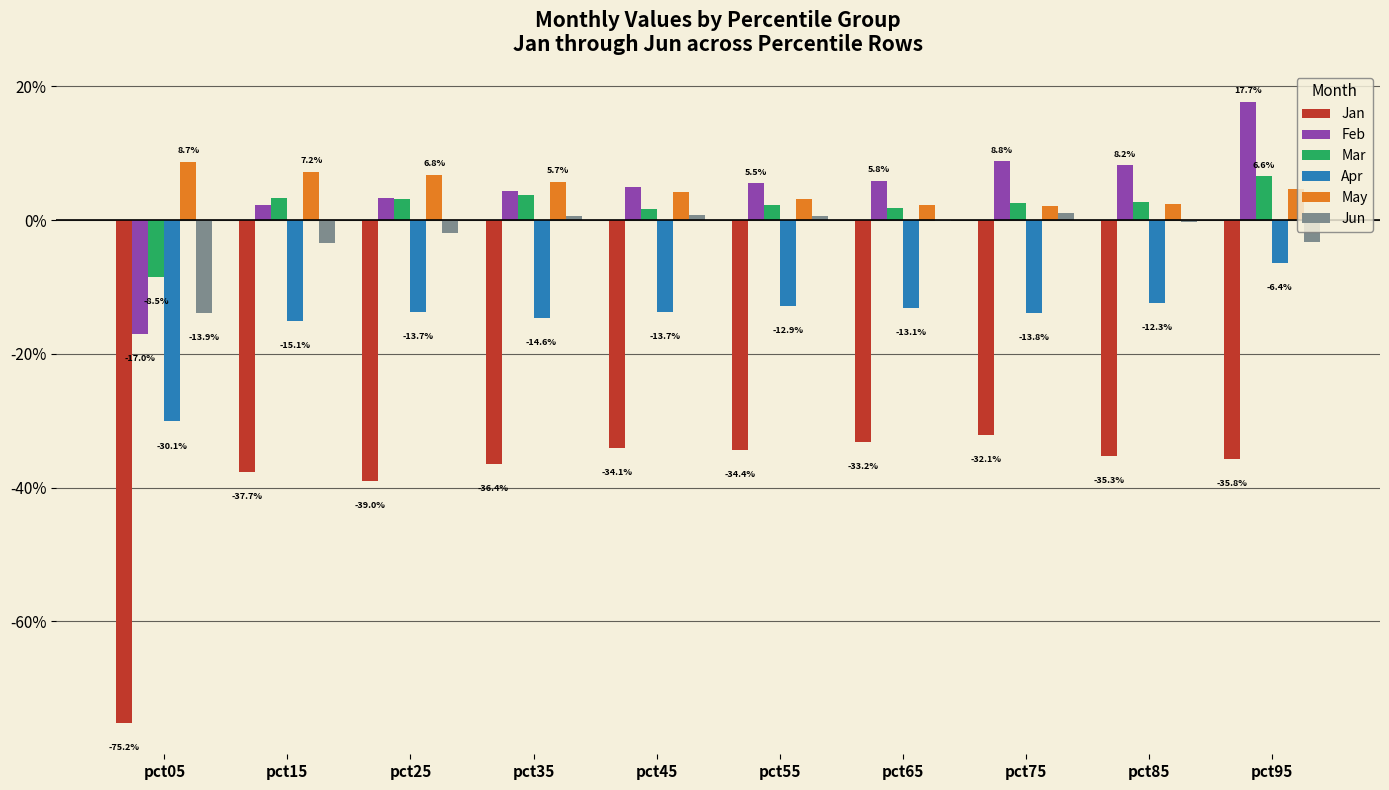

Are the bars grouped side by side (vs. stacked)?

Yes